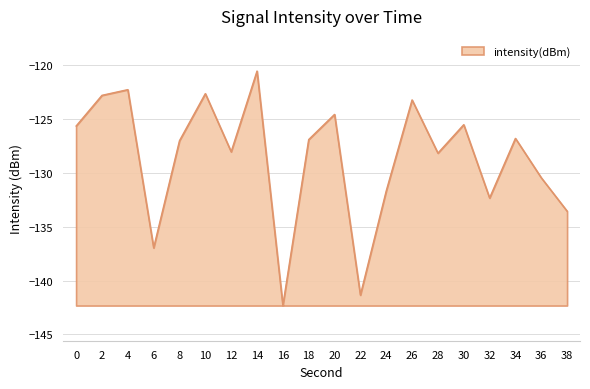

What is the approximate value at 24?

-131.7